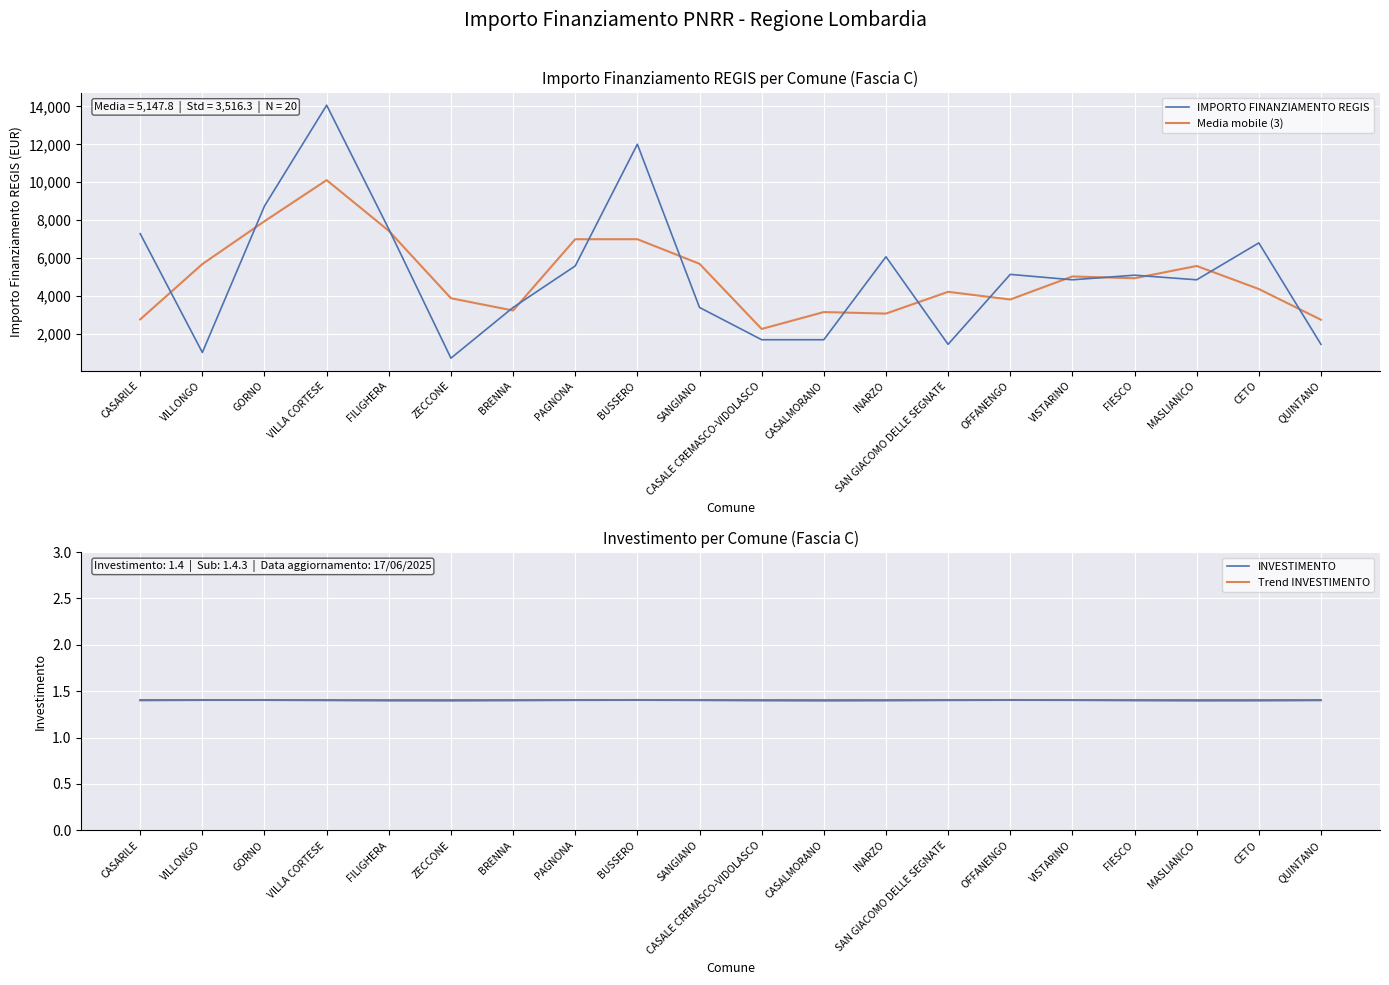

True or false: Media mobile (3) and Trend INVESTIMENTO intersect in this chart.

False